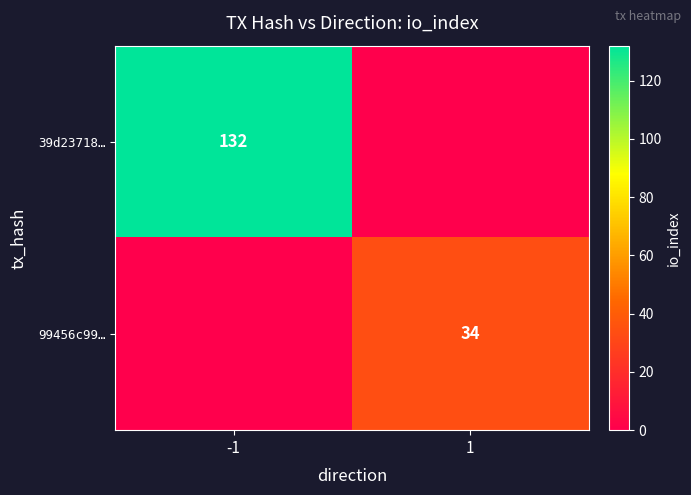

Is the value of 99456c99… at 1 greater than the value of 39d23718… at -1?

No